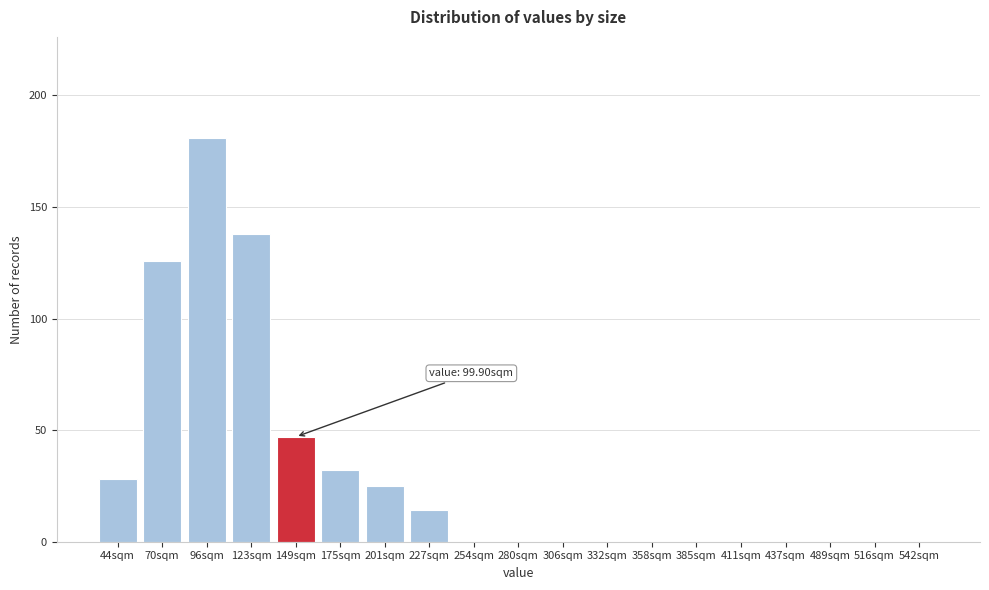

Reading left to right, extract all data points from this chart.

44sqm=28	70sqm=126	96sqm=181	123sqm=138	149sqm=47	175sqm=32	201sqm=25	227sqm=14	254sqm=0	280sqm=0	306sqm=0	332sqm=0	358sqm=0	385sqm=0	411sqm=0	437sqm=0	489sqm=0	516sqm=0	542sqm=0